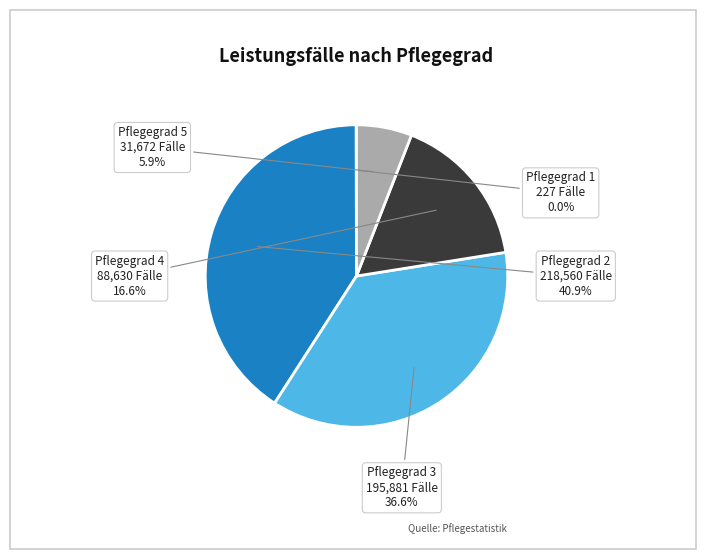

To the nearest percent, what is the difference between the largest and smallest slice percentages?

41%